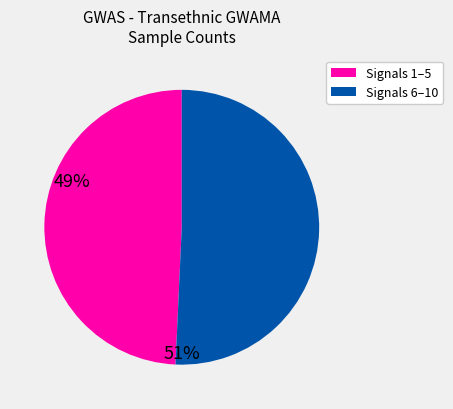

Is there any slice that represents more than half of the pie?

Yes